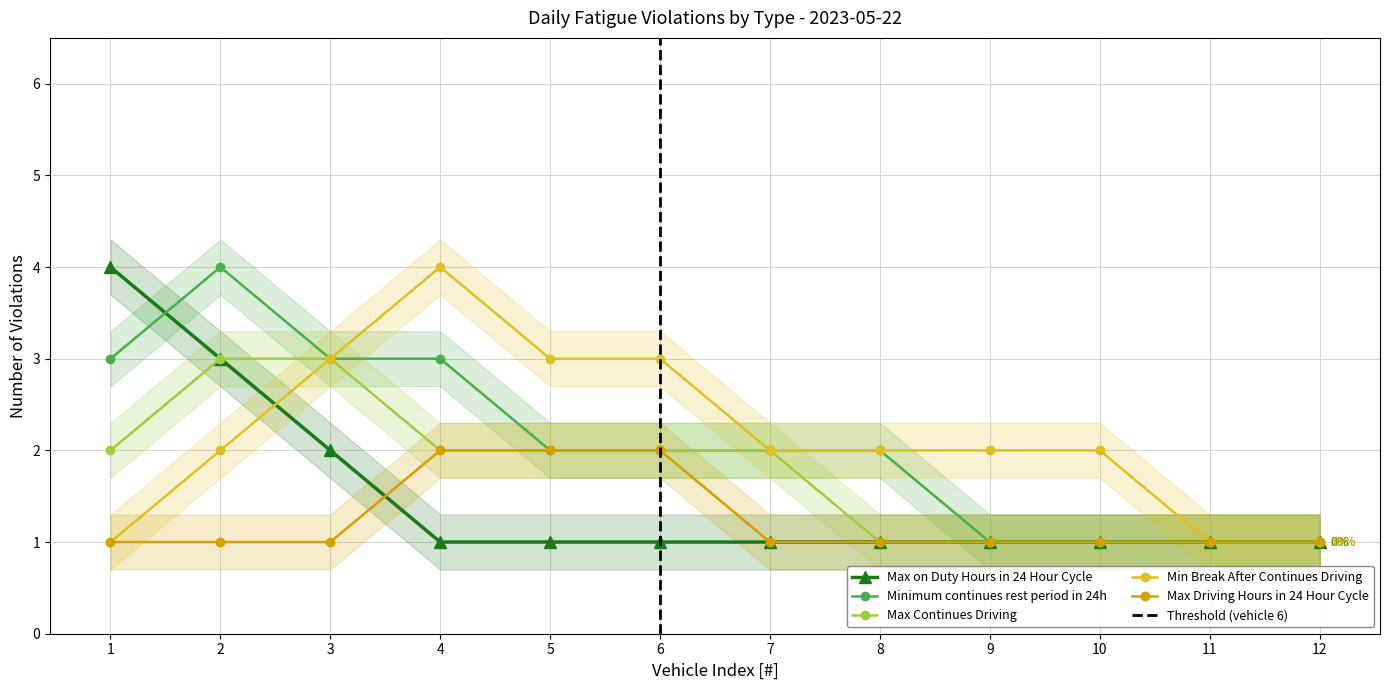

The Max Continues Driving series shows 1 at 11. True or false?

False